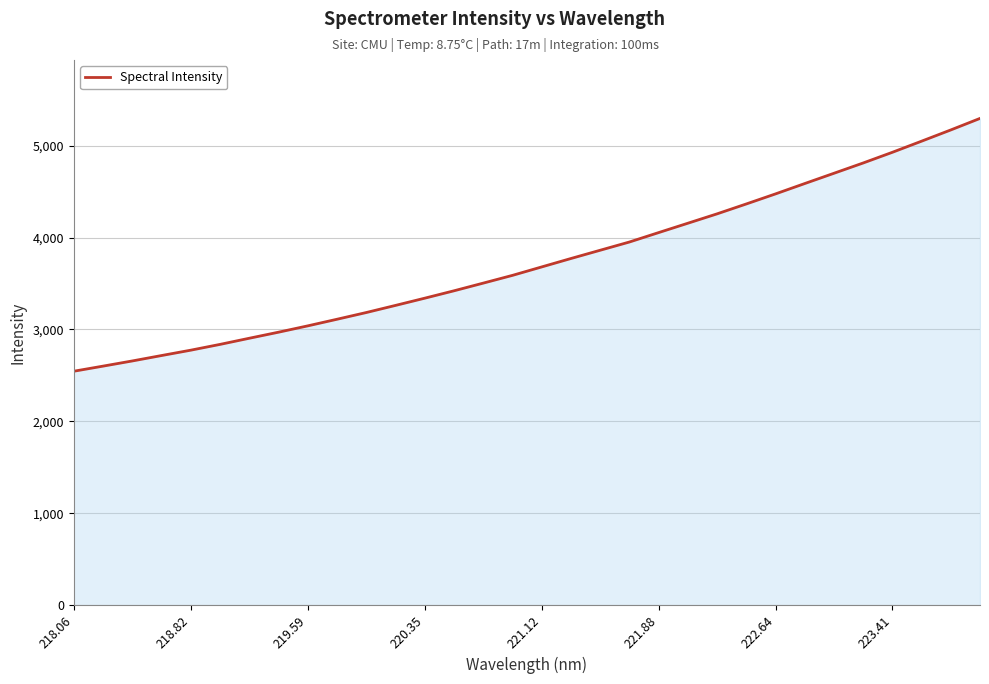

What is the minimum value shown in the chart?

2545.4